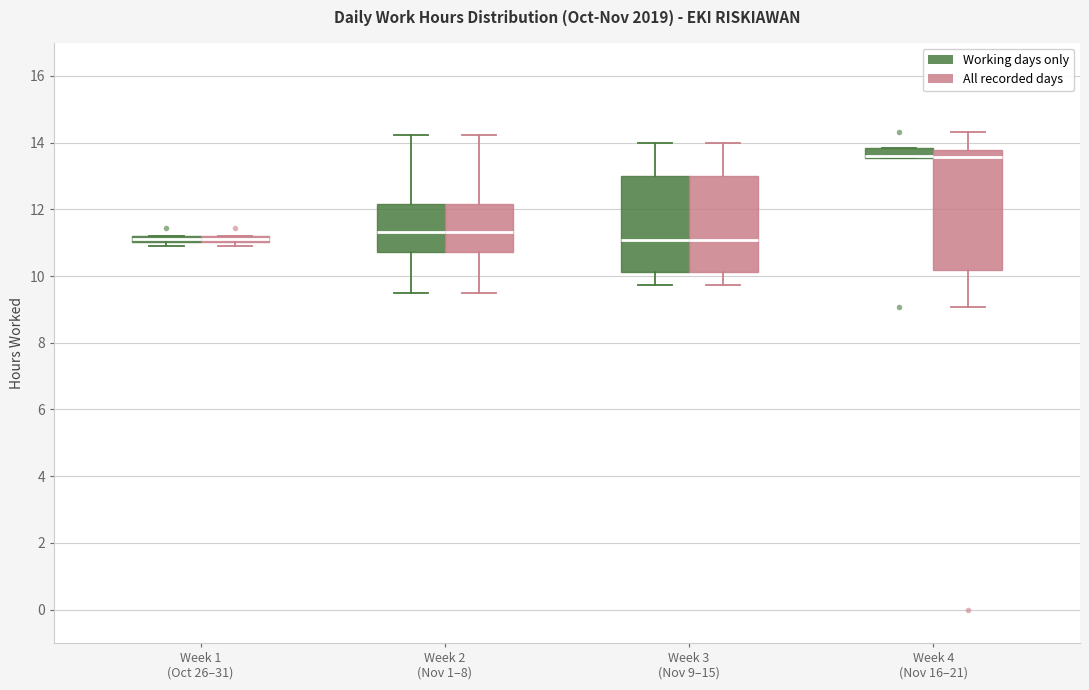

Comparing the boxes themselves (not the whiskers), which one is the tallest?

Week 4 (Nov 16–21) (All recorded days)